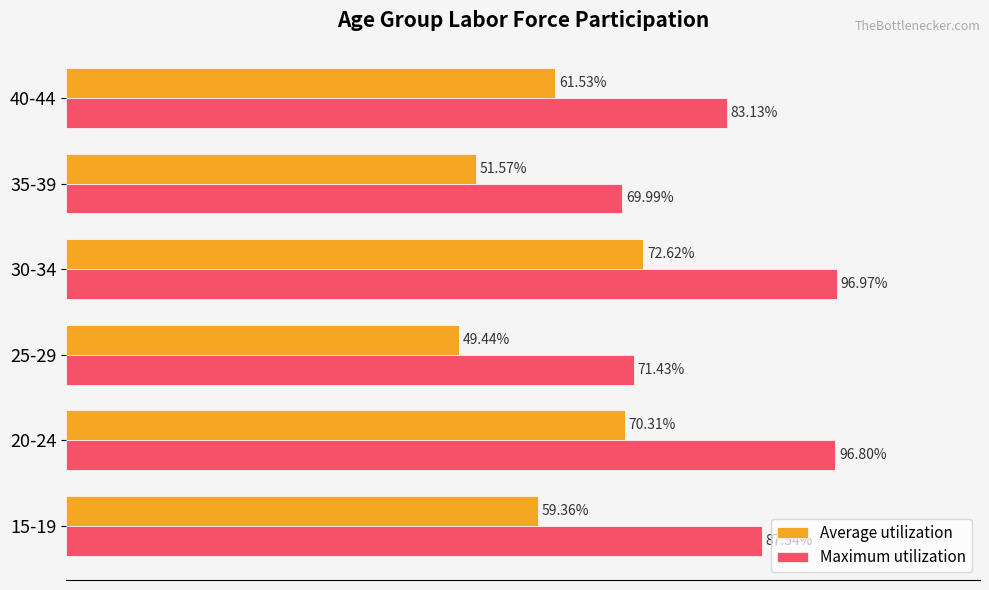

List the labels in order of Maximum utilization value, smallest first.

35-39, 25-29, 40-44, 15-19, 20-24, 30-34